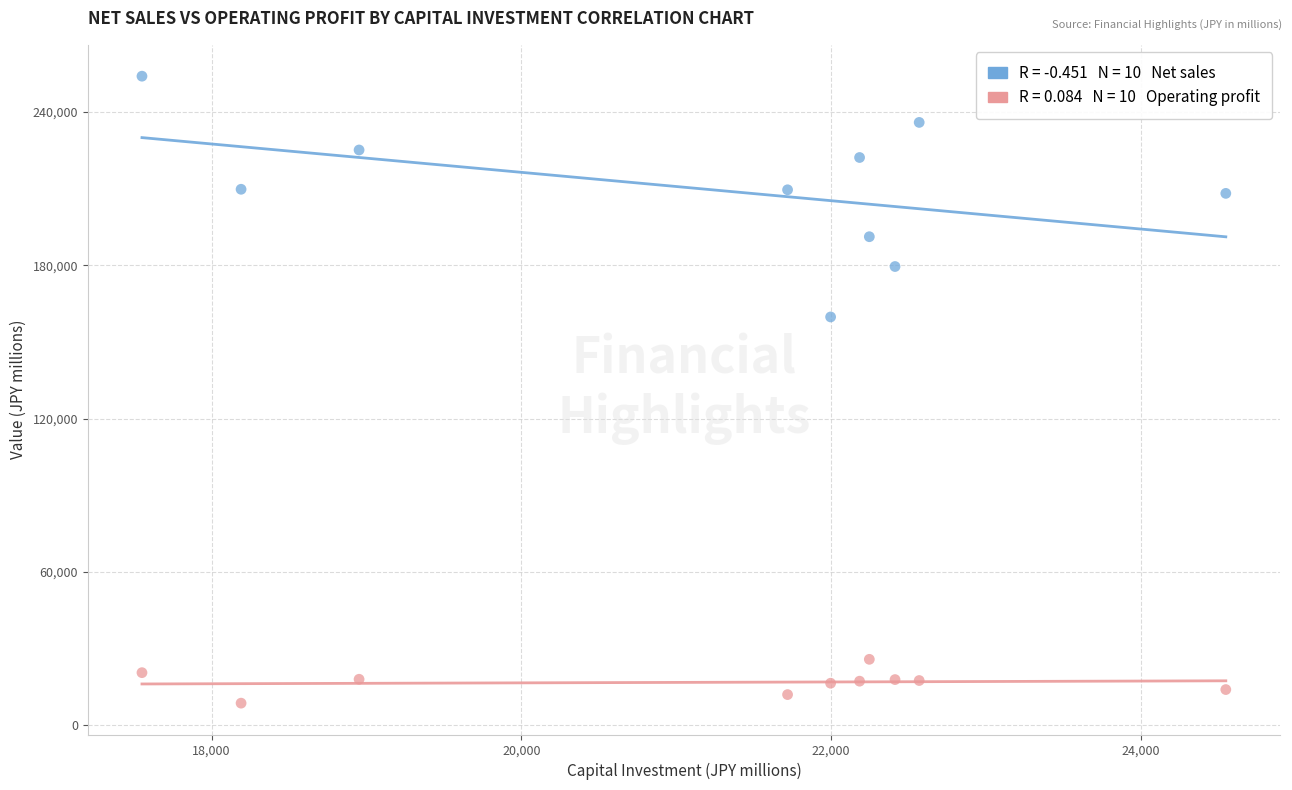

Across all series, what Y value is closest to 131326?

159771